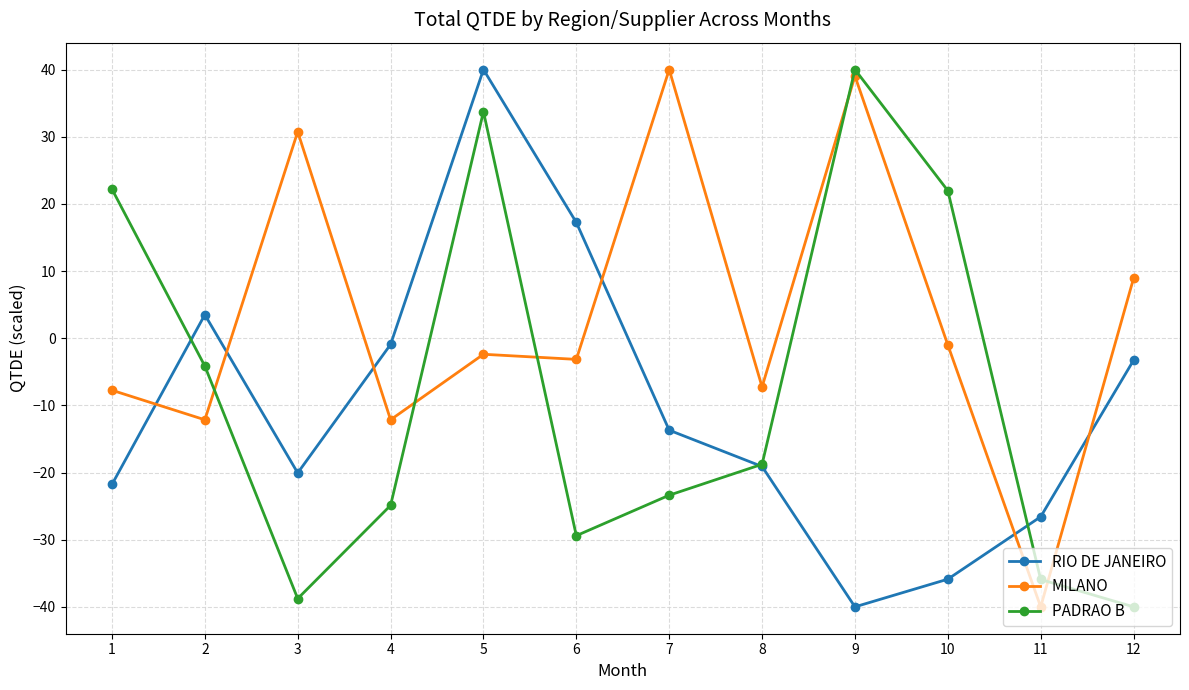

What is the value of the PADRAO B point at the 3rd from the left?

-38.8